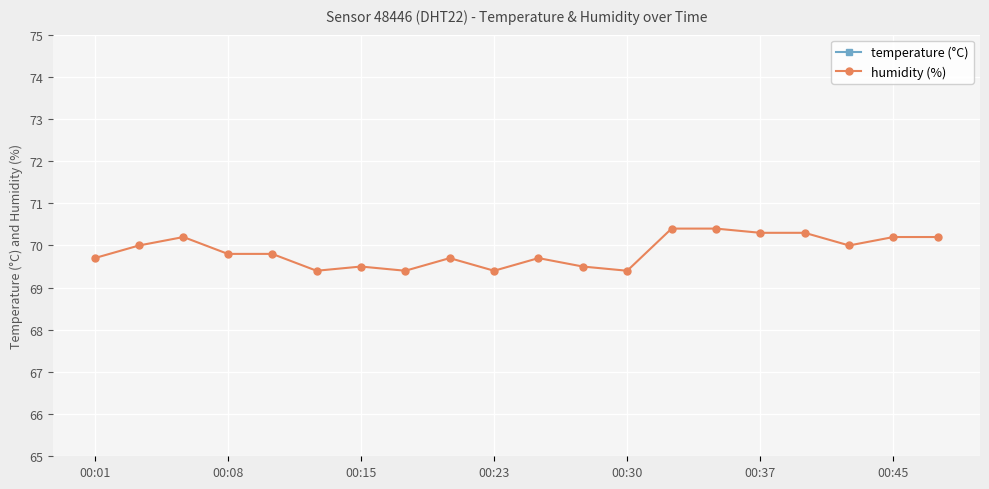

Rank the series at 7 from lowest to highest value.

temperature (°C), humidity (%)